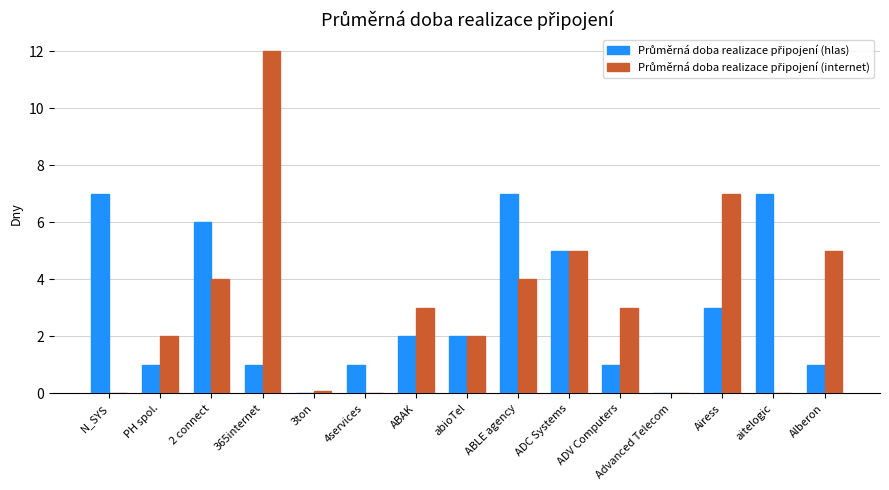

At which category does the chart reach its peak across all series?

365internet